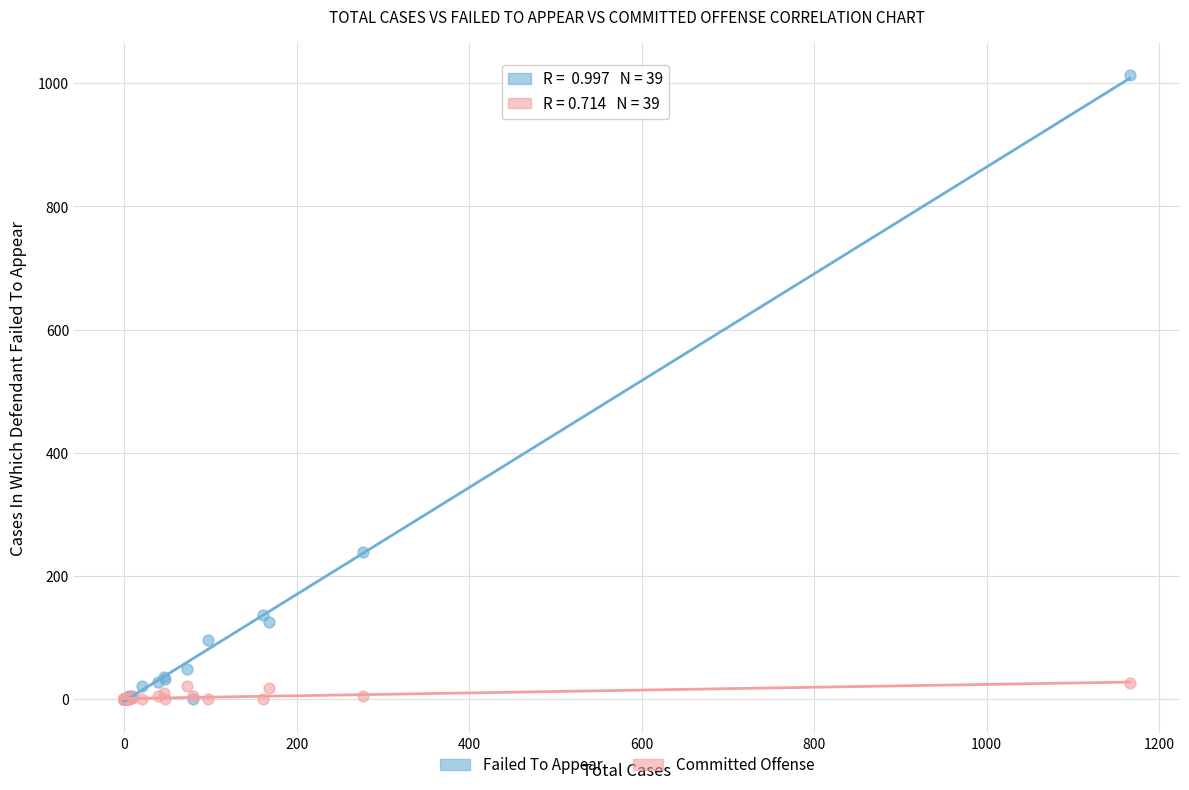

Across all series, what Y value is closest to 507?

240